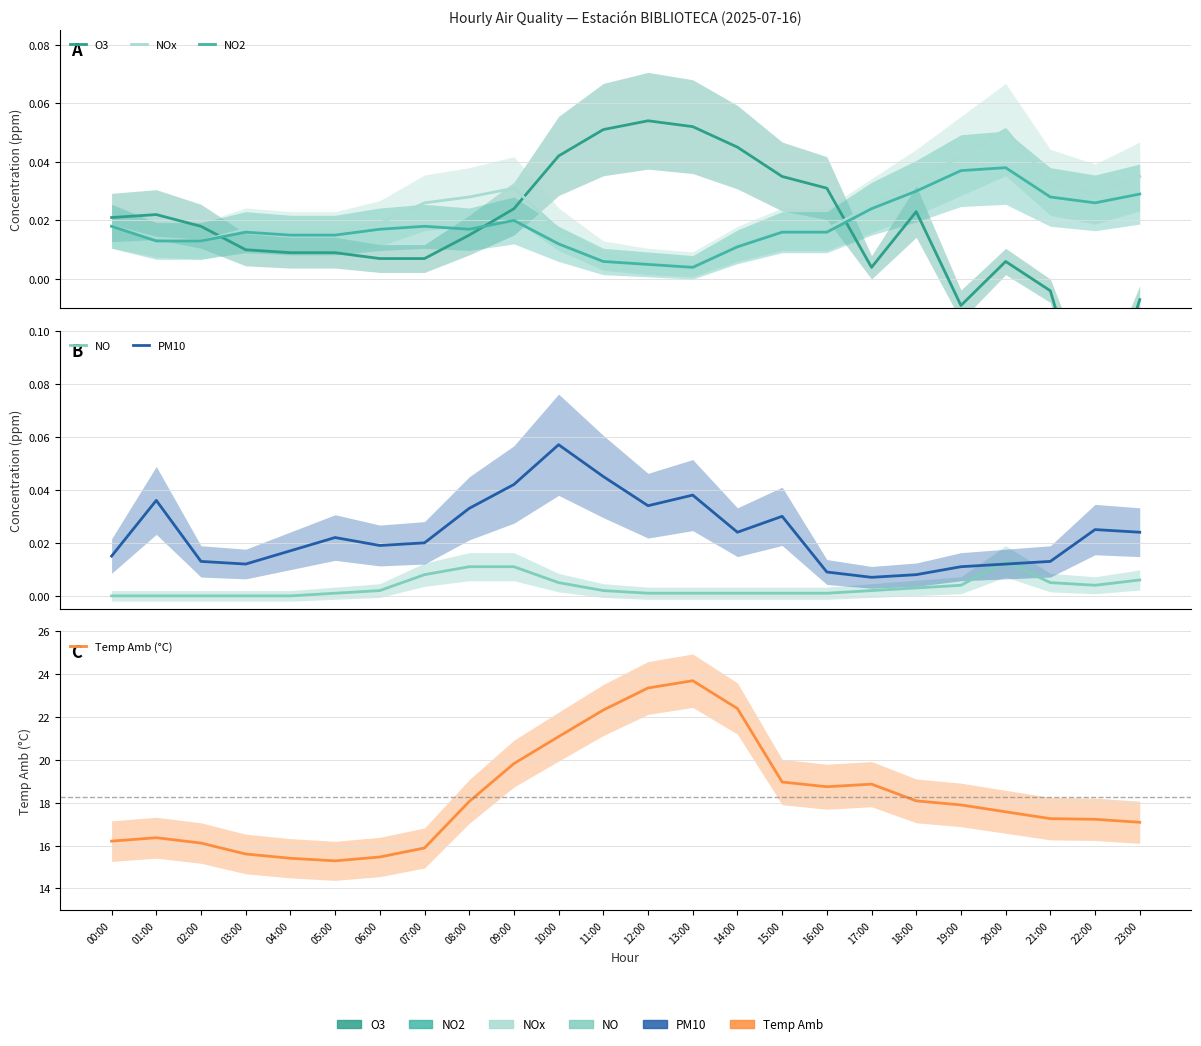

Count the NOx values in the range 0 to 1.

24